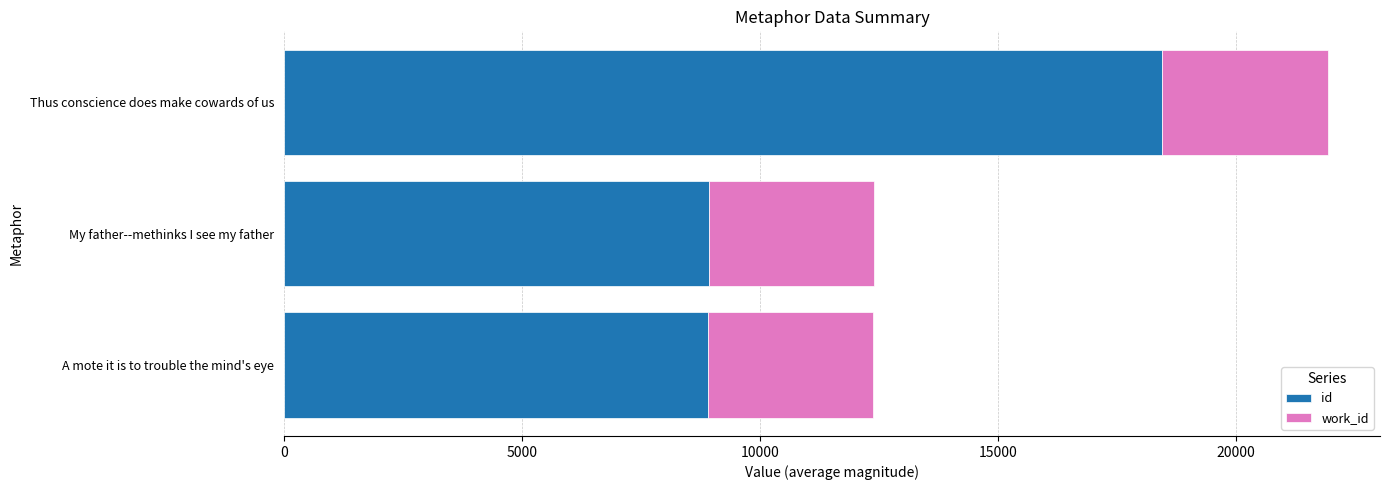

What is the highest value of the id series?

18458